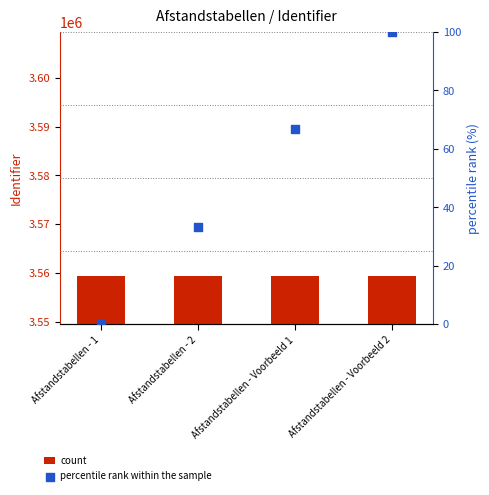

Is the value of percentile rank within the sample at Afstandstabellen - Voorbeeld 2 greater than the value of count at Afstandstabellen - Voorbeeld 2?

No